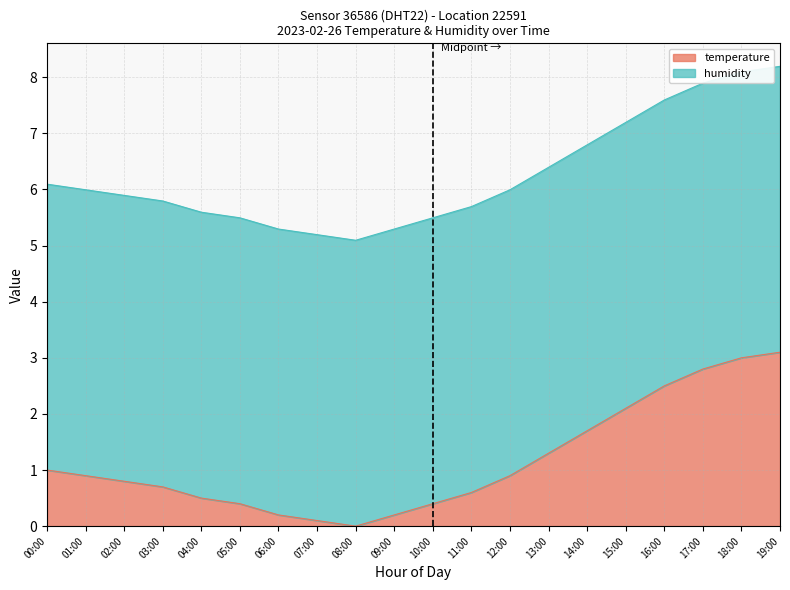

What is the difference between the maximum and second lowest values?

3.0